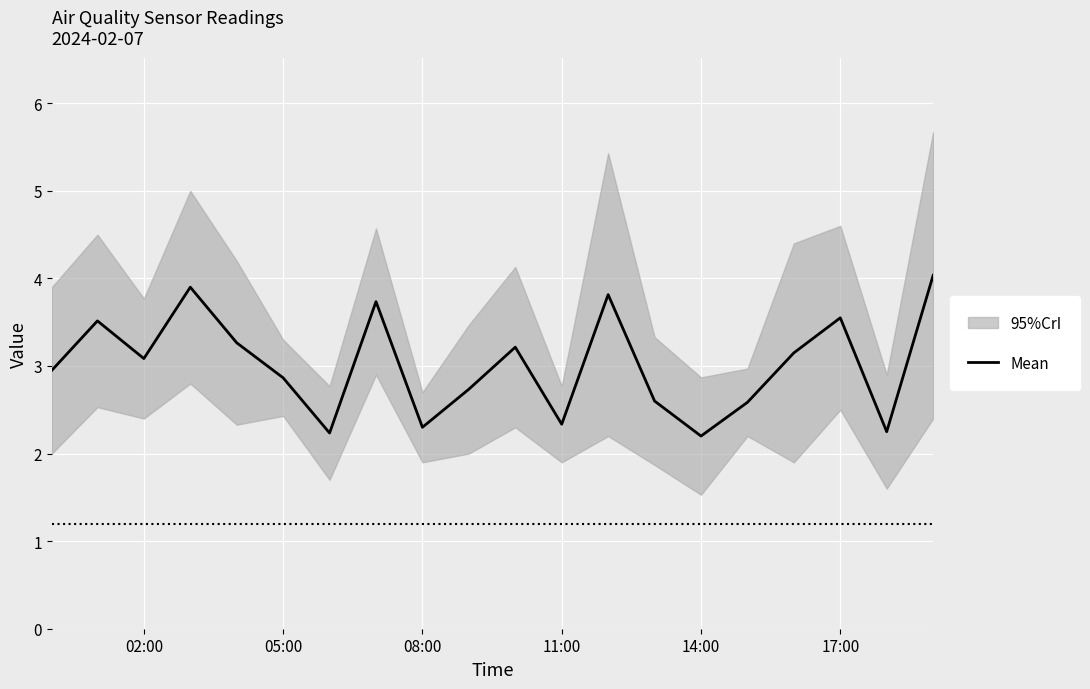

What is the lowest value of the Mean series?

2.2